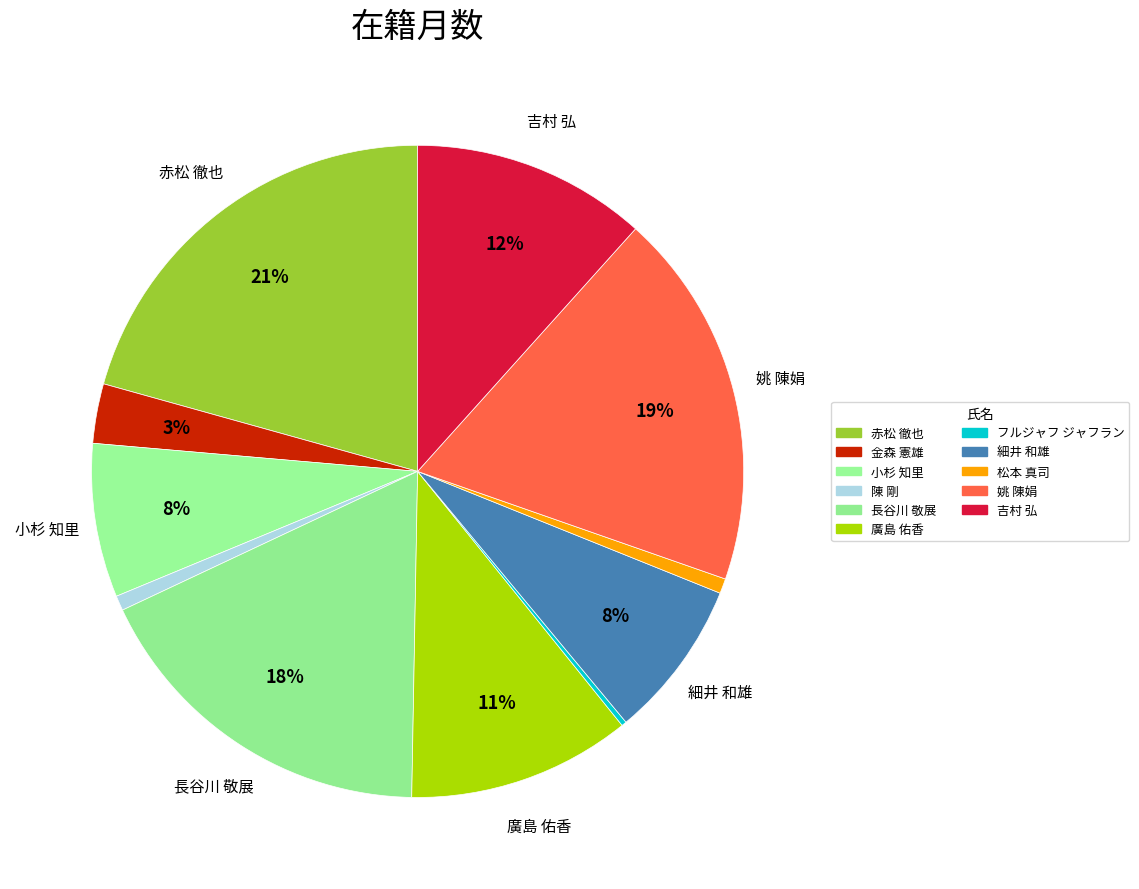

The 長谷川 敬展 slice represents 18% of the pie. True or false?

True